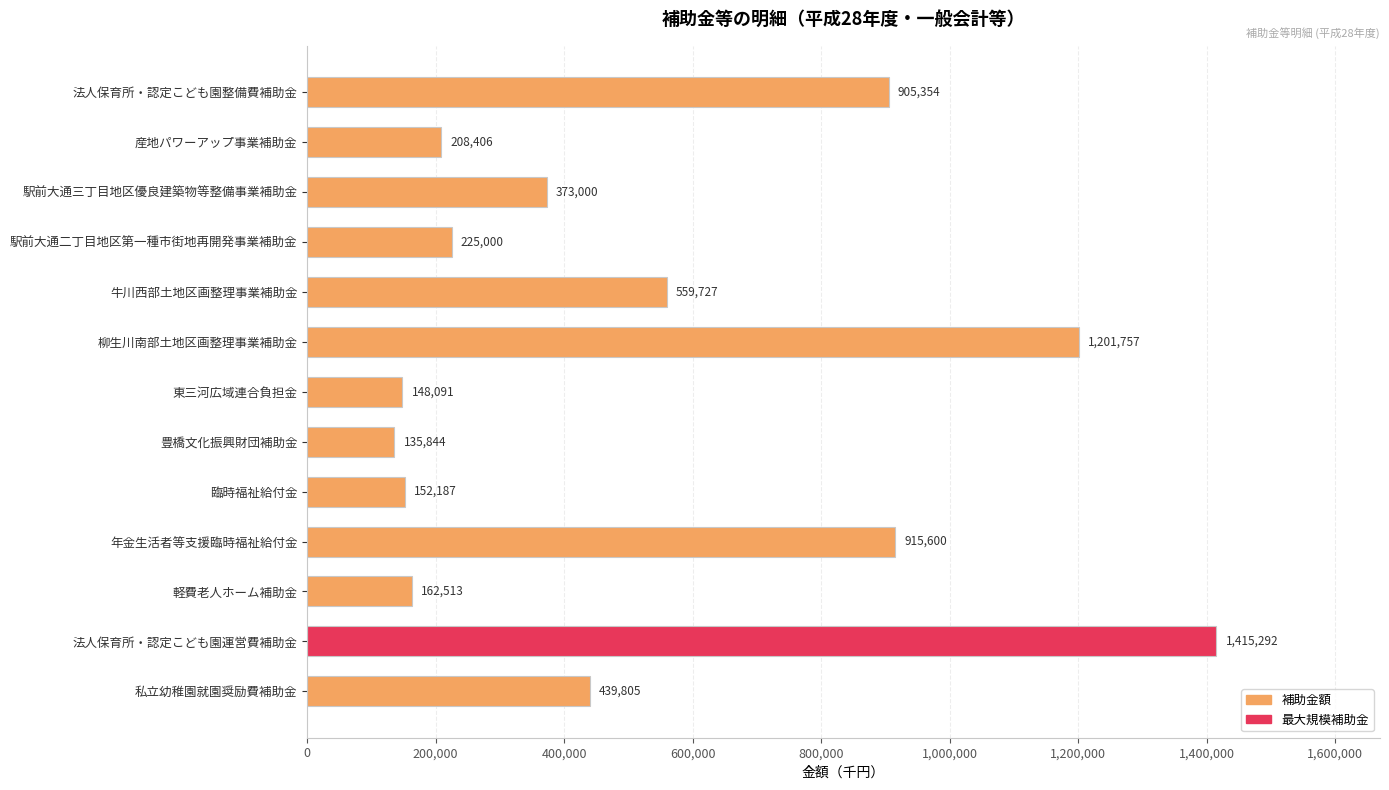

Count the number of categories in the chart.

13